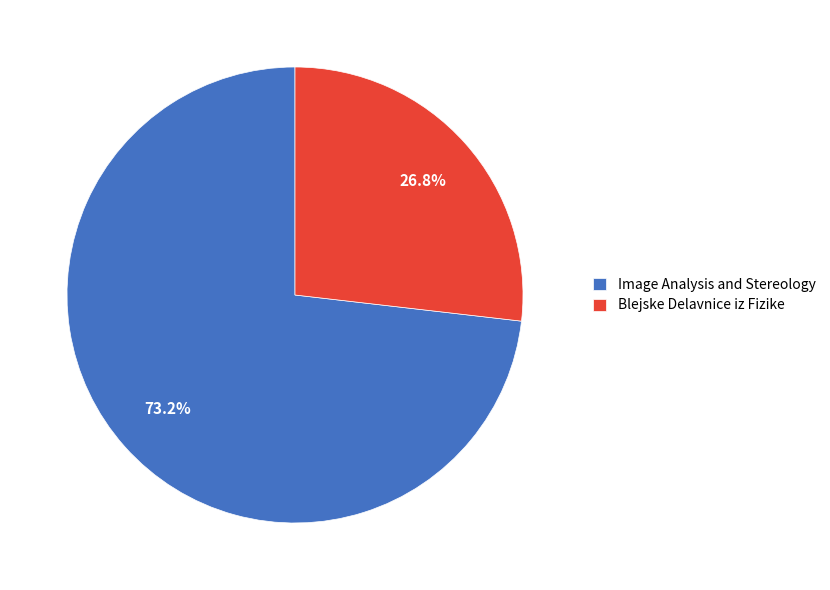

Approximately how many times larger is the value at Blejske Delavnice iz Fizike compared to Image Analysis and Stereology?

0.4